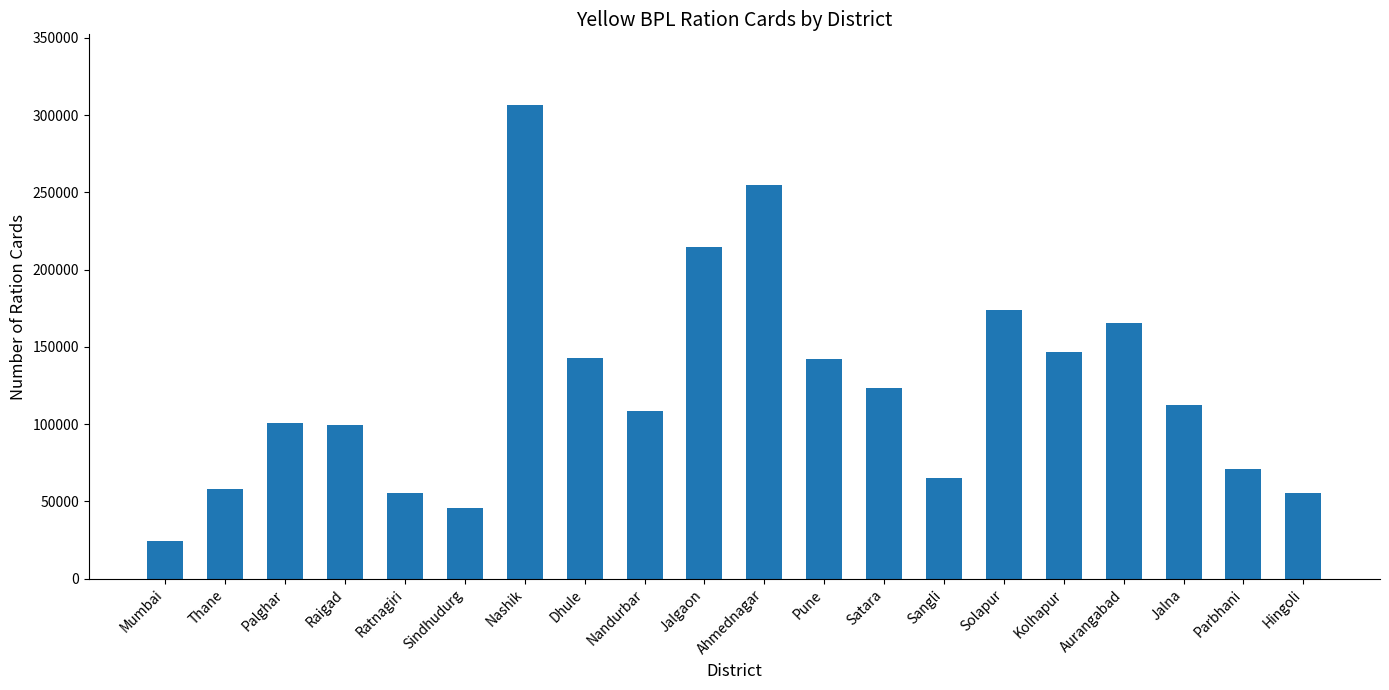

What is the approximate value at Hingoli, to the nearest 10?

55410